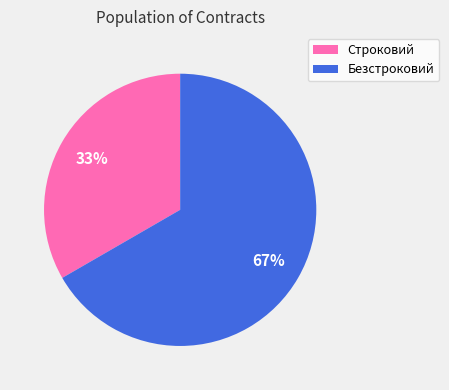

Combined, do Строковий and Безстроковий account for over 50%?

Yes